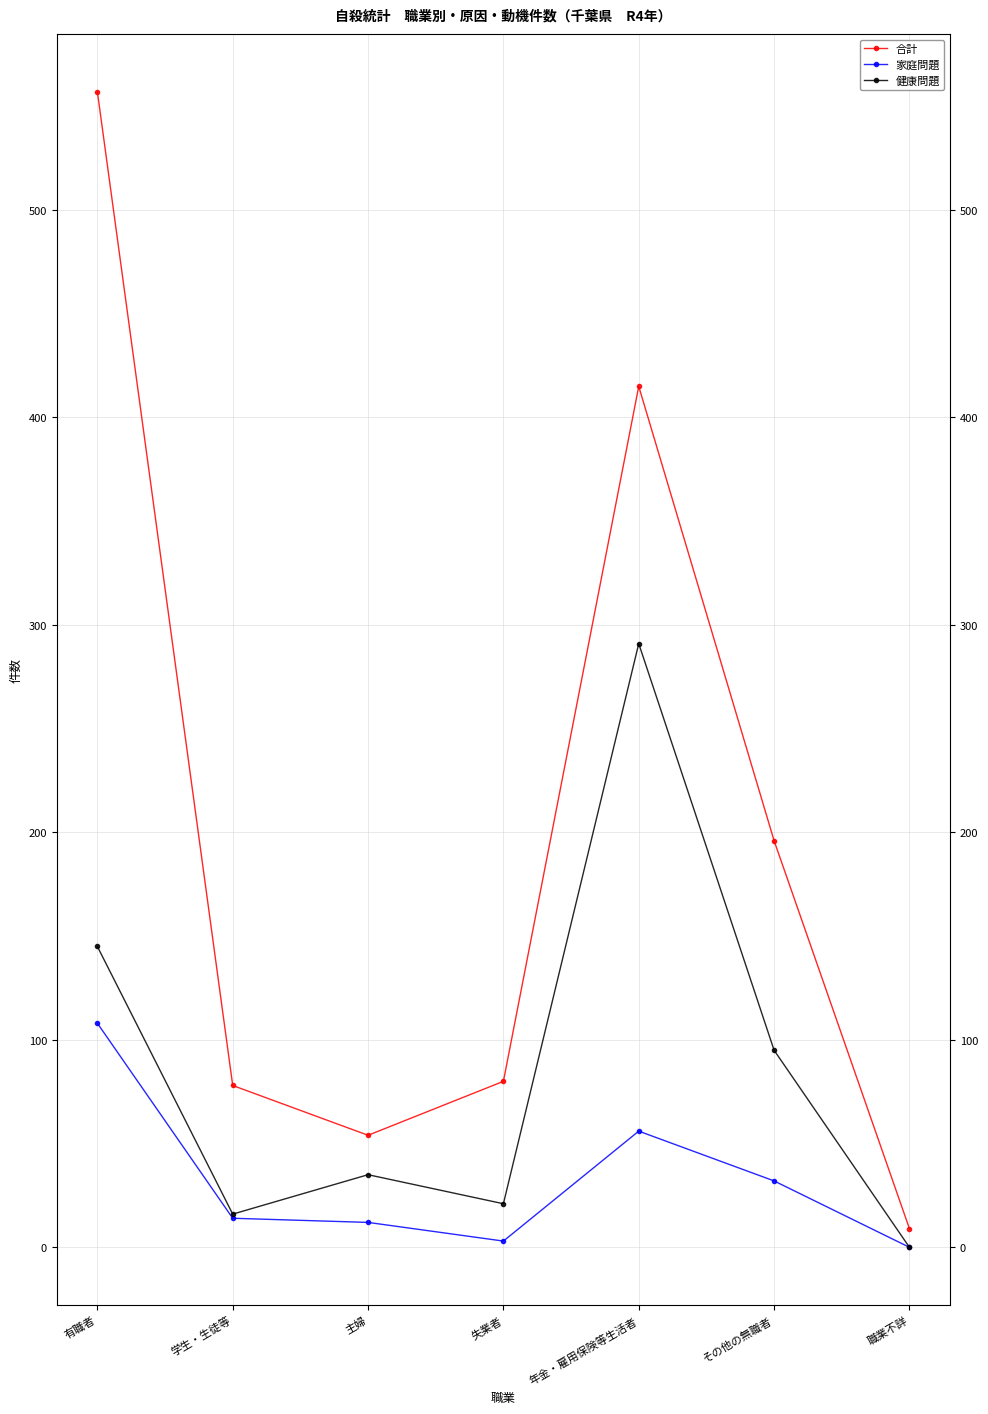

In 健康問題, how many points are higher than both neighbors (excluding endpoints)?

2